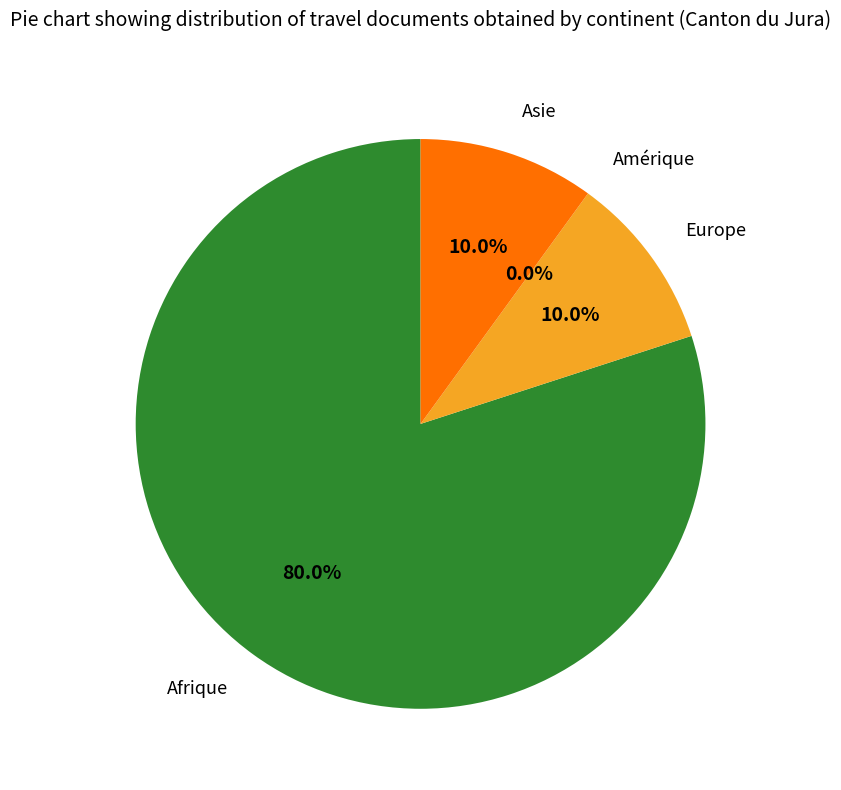

Does Amérique account for over 50% of the chart?

No